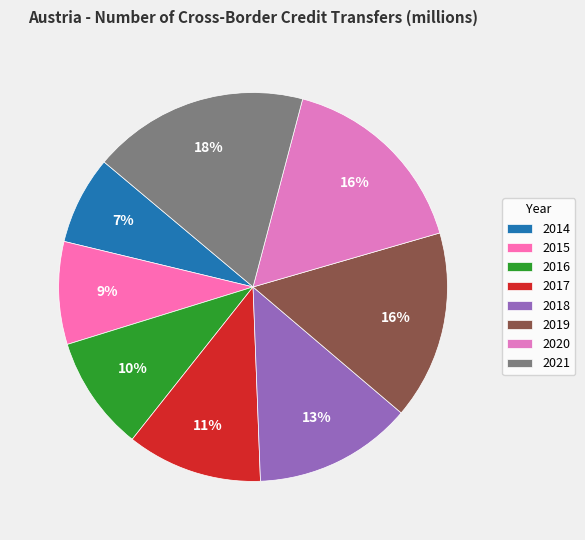

Does any single category account for the majority?

No